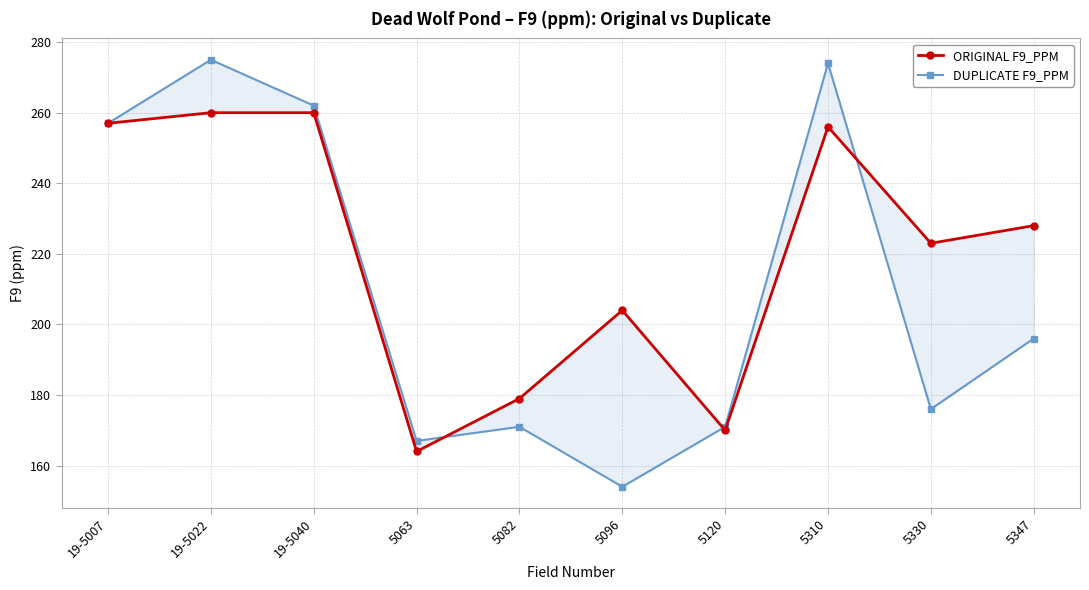

How many lines are shown in the chart?

2